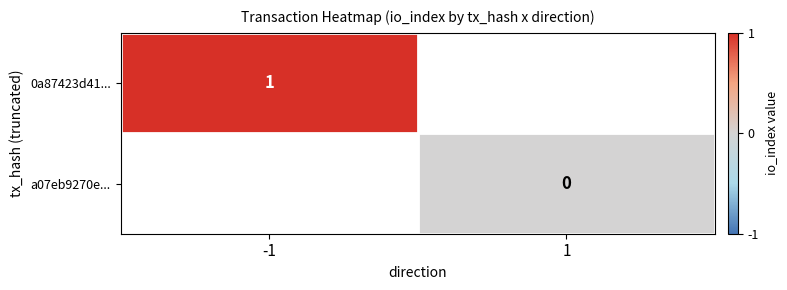

Rank the categories by 0a87423d41... value from lowest to highest.

-1, 1